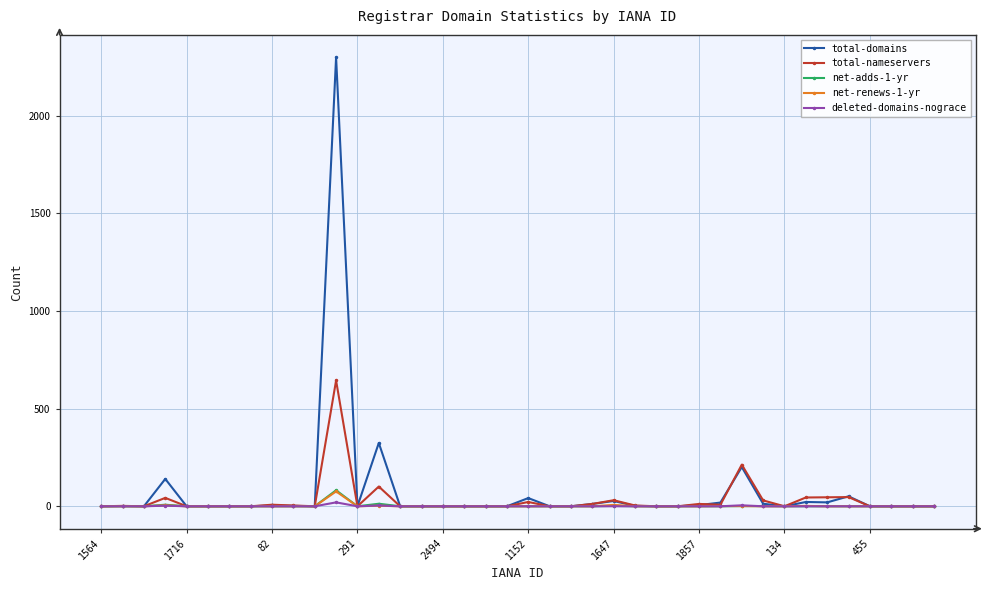

At how many categories does at least one series exceed 1578?

1